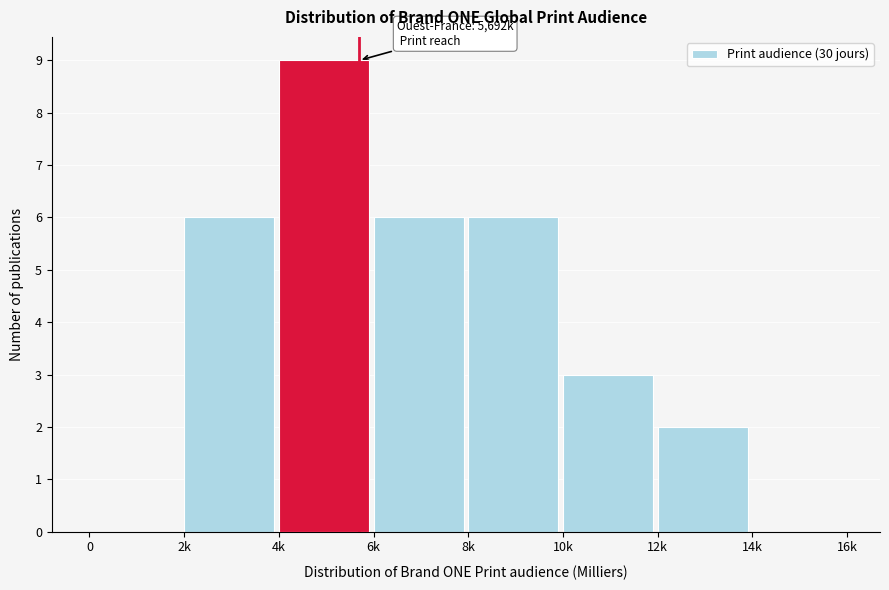

Reading left to right, what are all the values shown in this chart?

0=0	2k=6	4k=9	6k=6	8k=6	10k=3	12k=2	14k=0